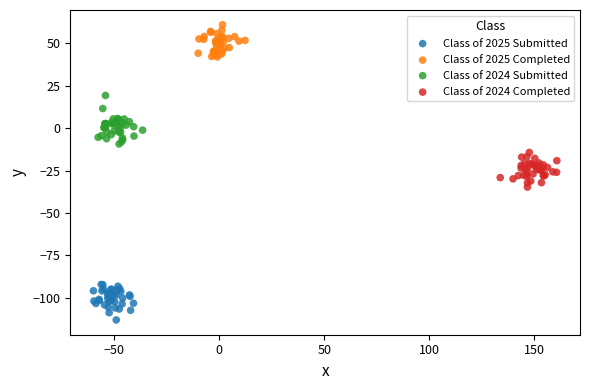

Which series contains the lowest Y value?

Class of 2025 Submitted